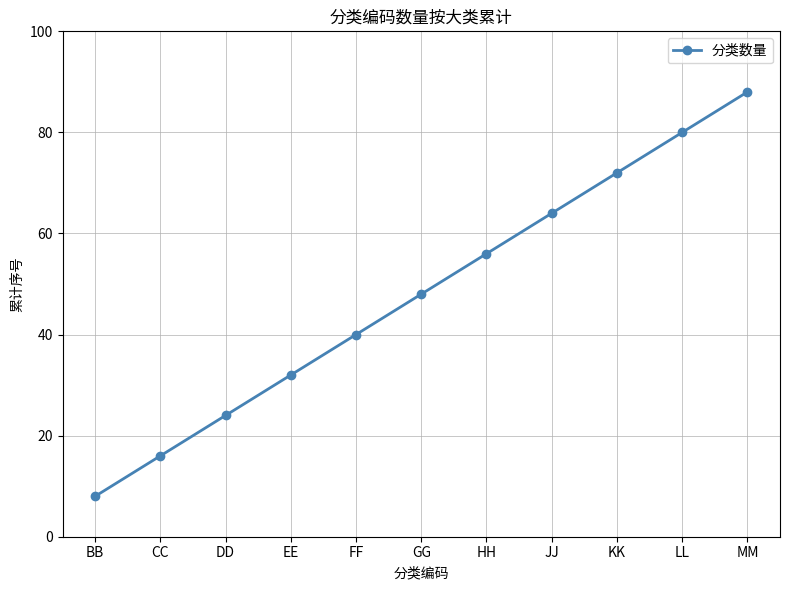

Which category has the highest value across all series?

MM